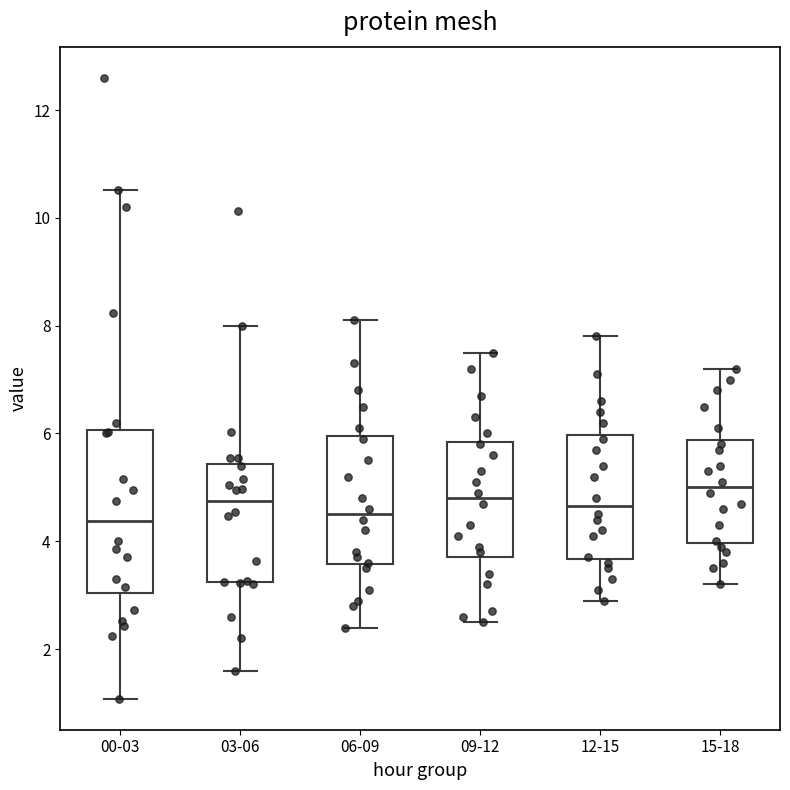

Which box is the tallest, from its lower edge to its upper edge?

00-03